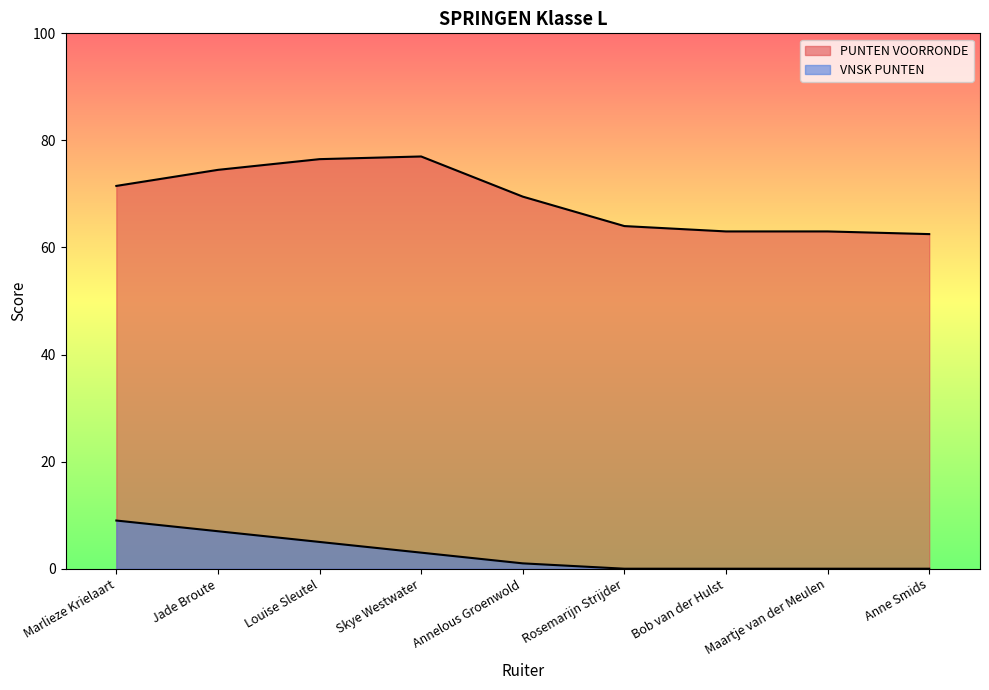

Is it true that PUNTEN VOORRONDE equals 27.2 at Annelous Groenwold?

False